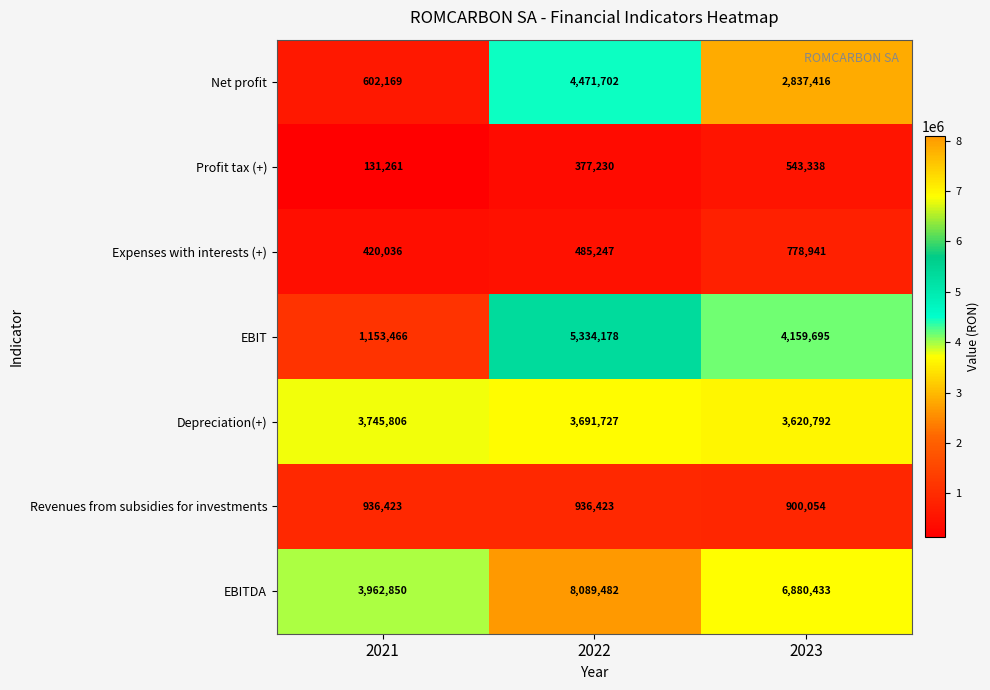

At which label does Net profit first exceed 2837416?

2022